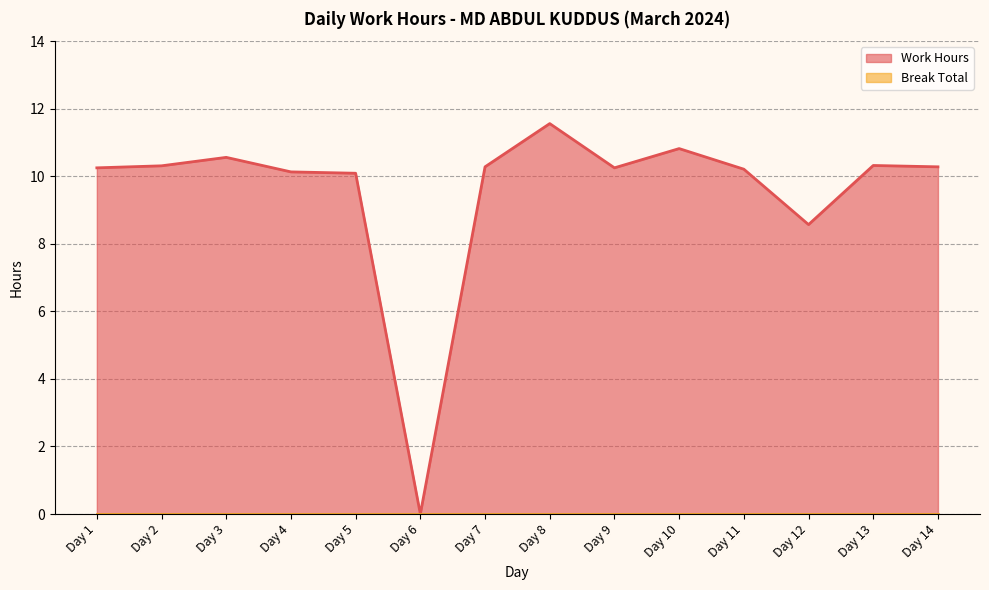

True or false: the data shows 8.6 at Day 12.

True